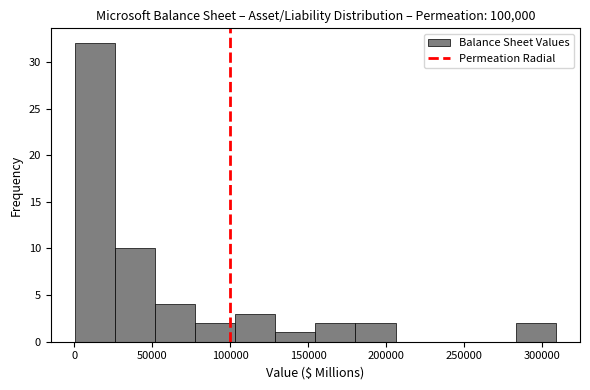

How tall is the bar that spans 285000 to 310000 on the x-axis? Neither the bar edges nor the heights are printed on the chart, so give them approximately, as read against the axes.

2